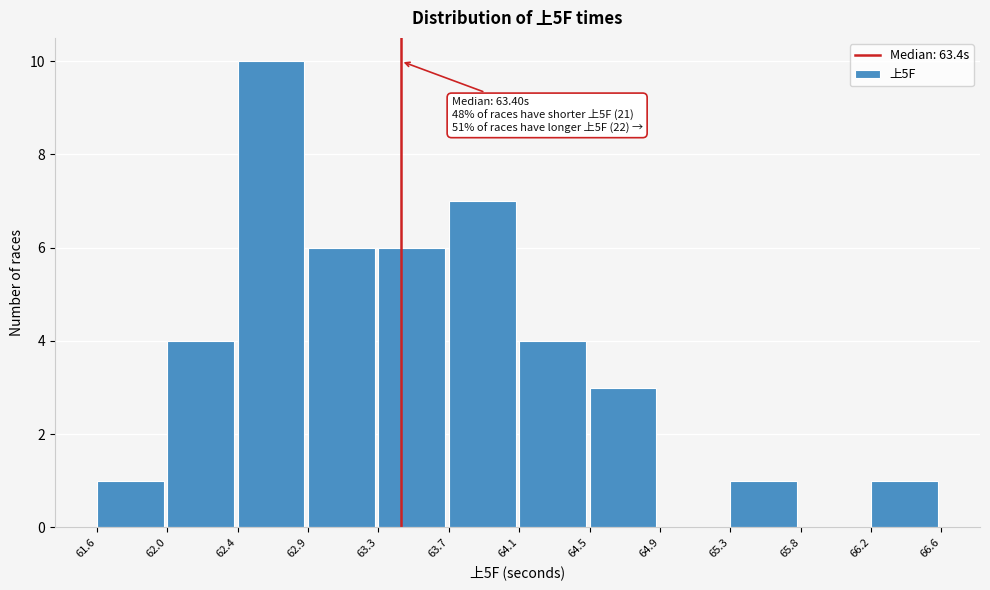

Over which range of the x-axis is the bar tallest?

62.4 to 62.9